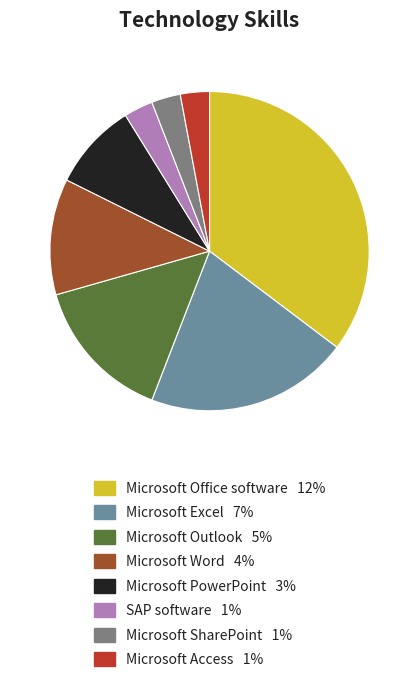

Combined, what portion of the pie is Microsoft PowerPoint and Microsoft SharePoint?

11.8%